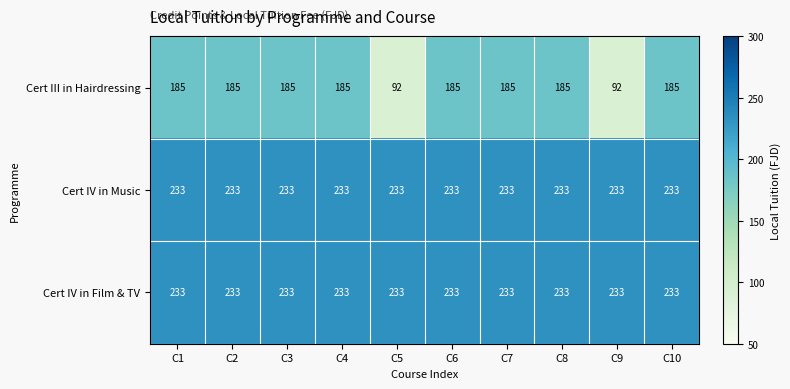

What is the sum of all Cert IV in Film & TV values?

2330